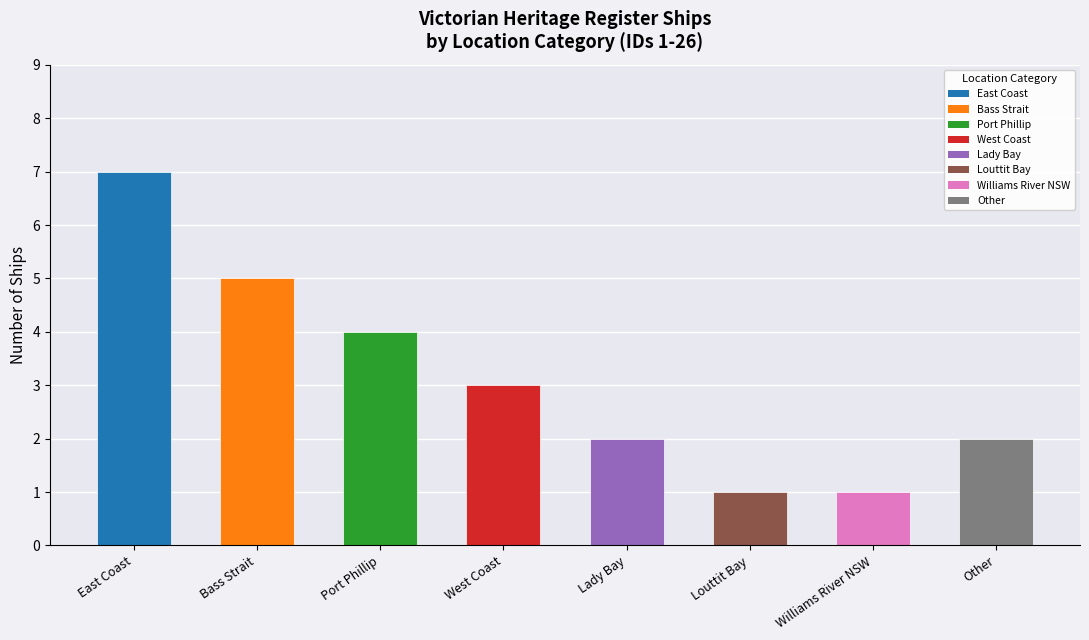

What is the difference between the values at Port Phillip and East Coast?

3